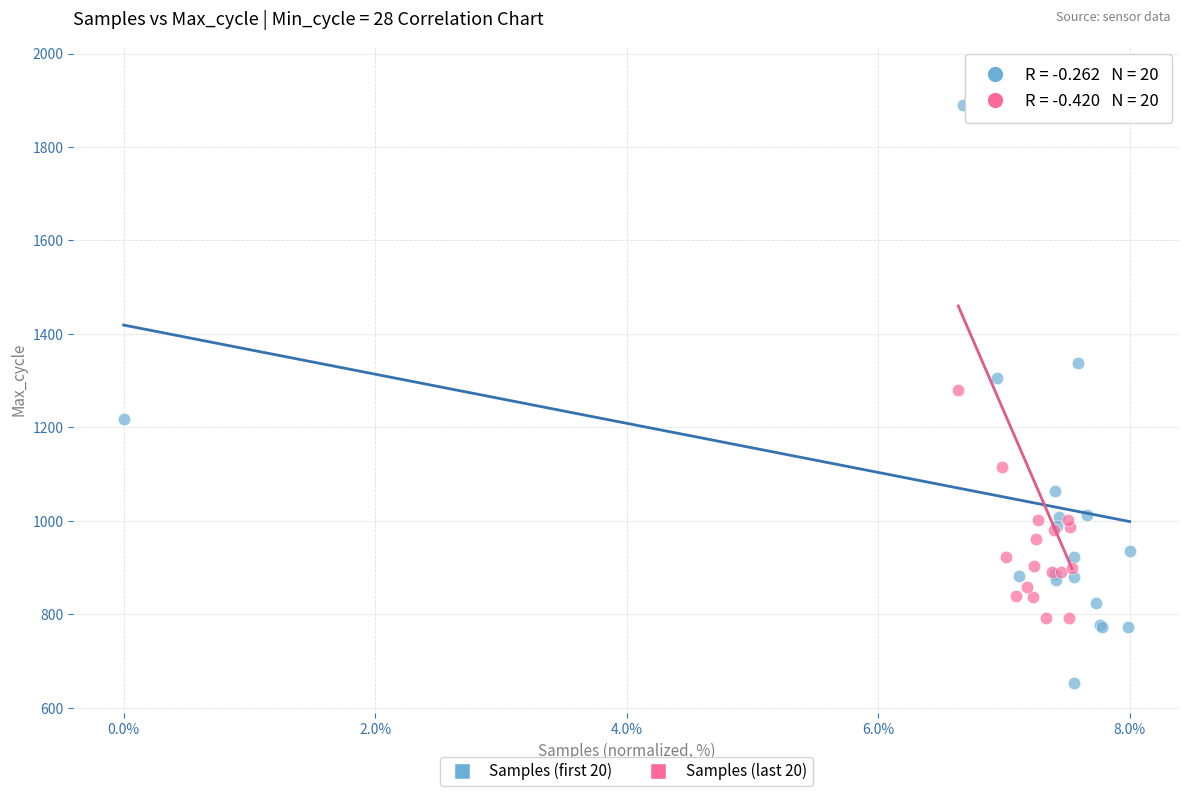

Which series contains the highest Y value?

Samples (last 20)